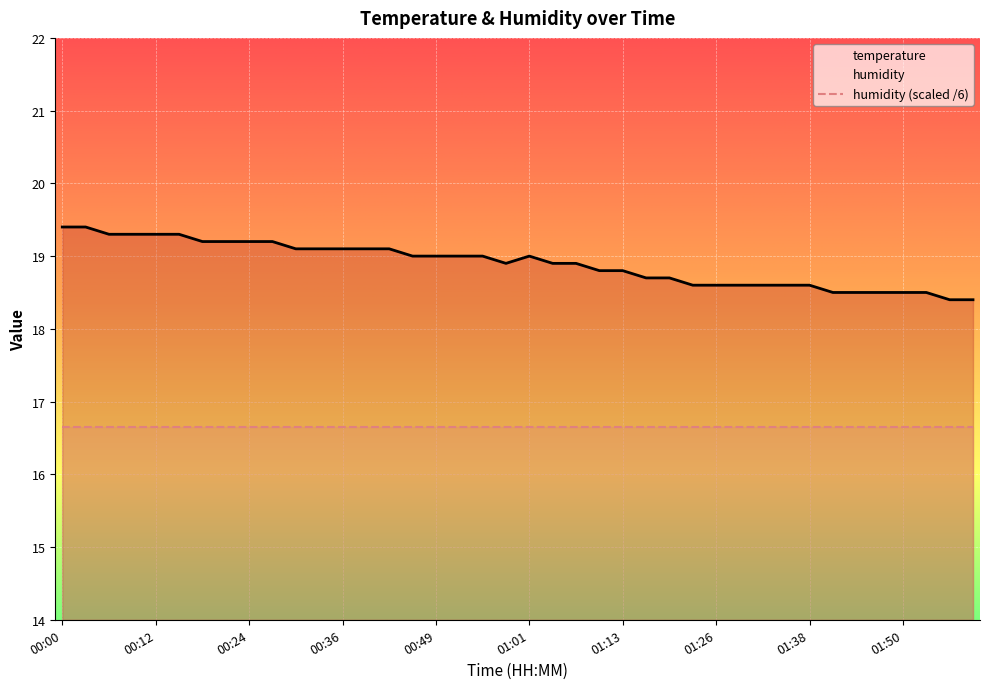

How many values are below 19?

20